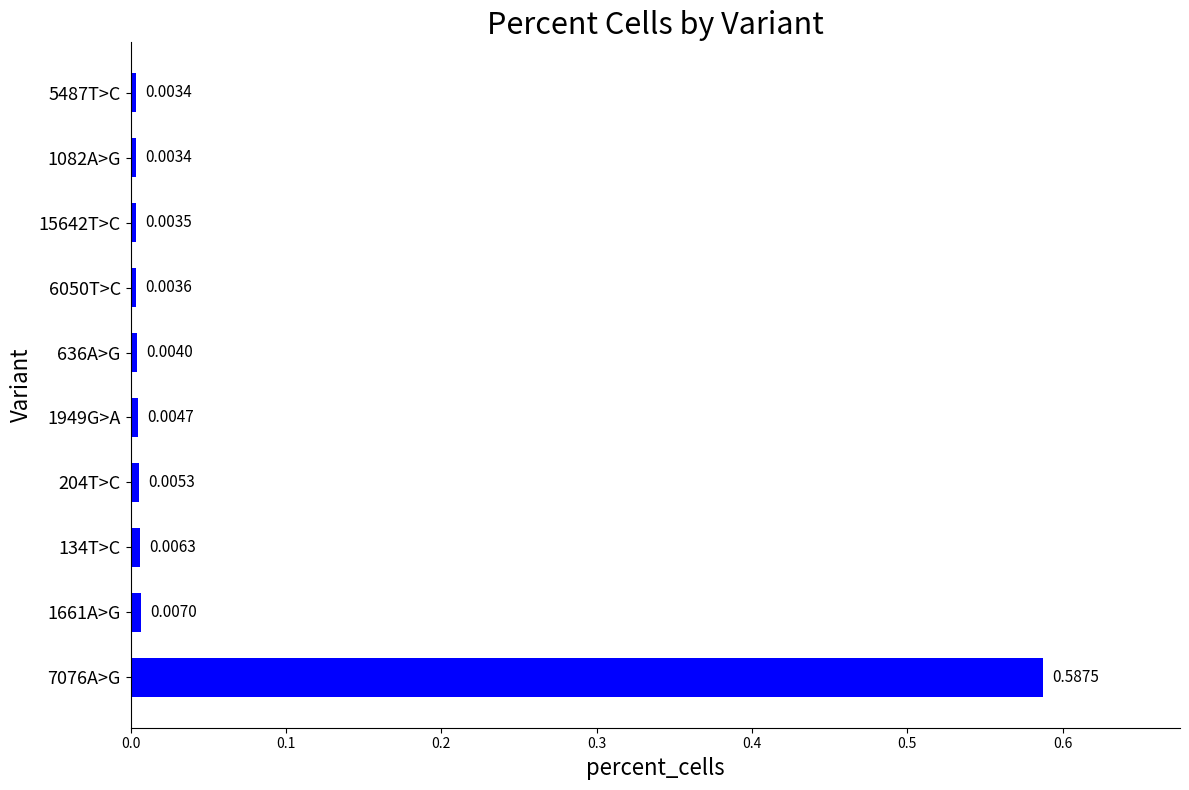

What is the change in value from 7076A>G to 1082A>G?

-0.6